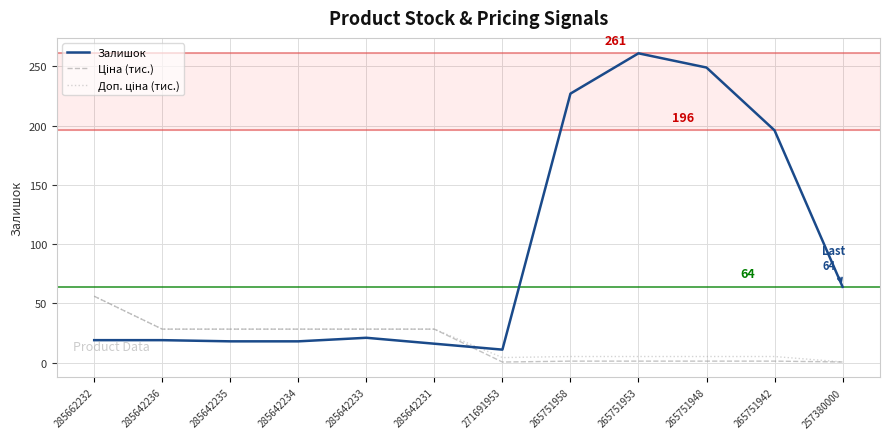

At which label is Залишок closest to 136?

265751942